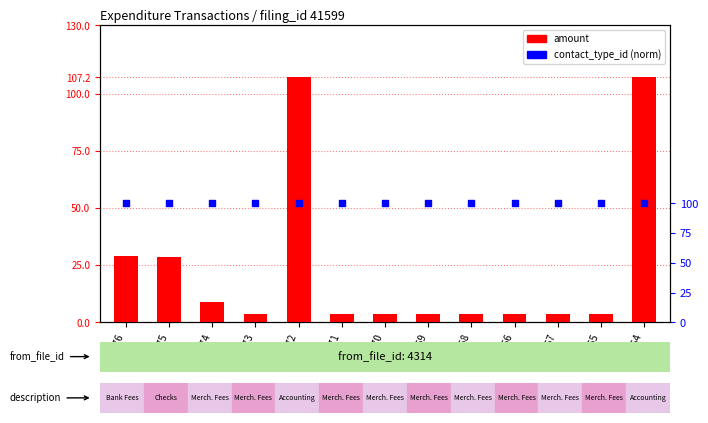

Which series has the widest spread of Y values?

amount